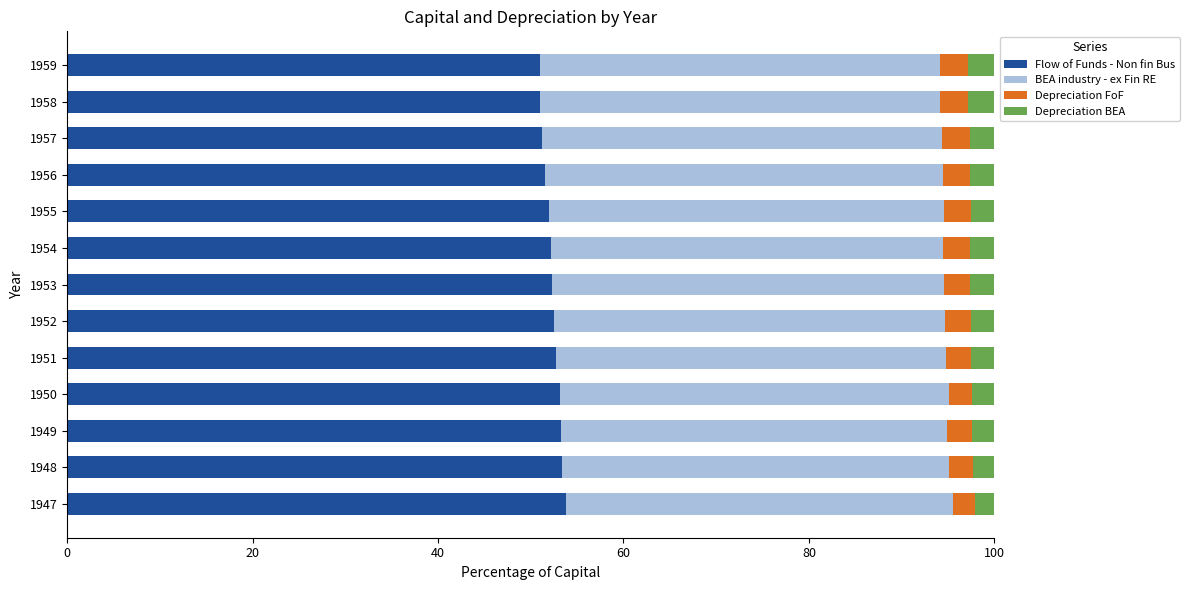

What is the total value across all series at 1954?

100.0